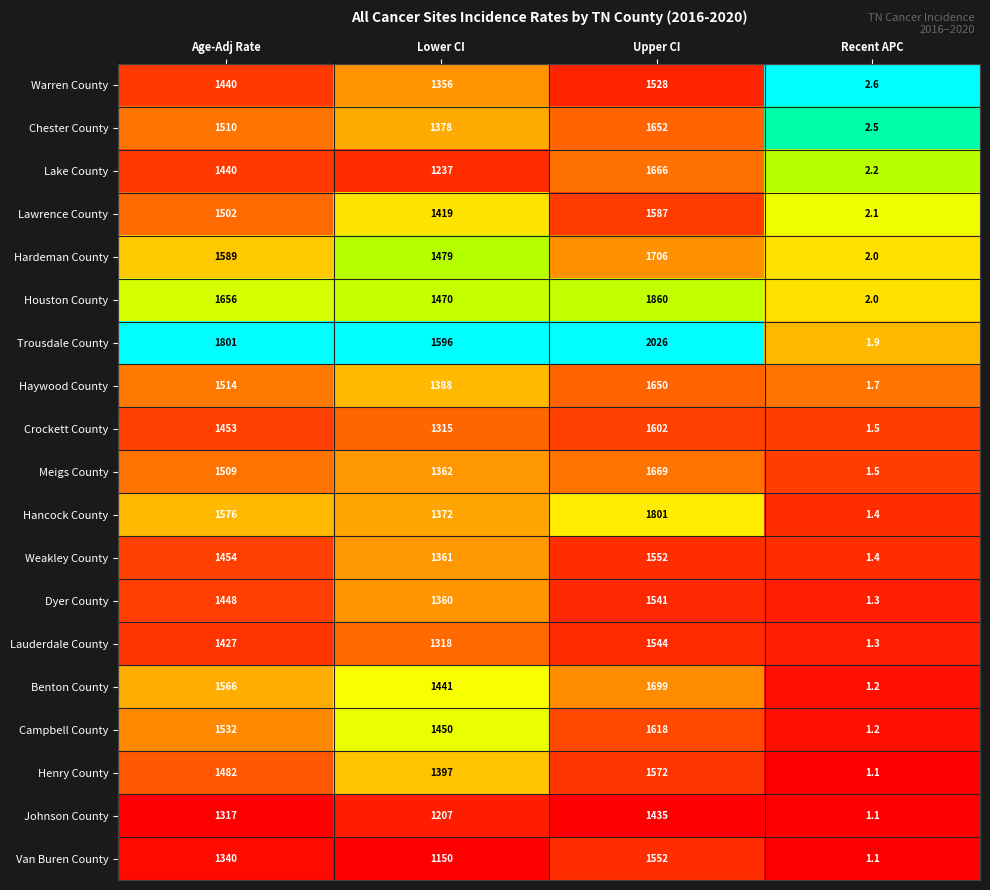

Where is Warren County nearest to the value 765?

Lower CI